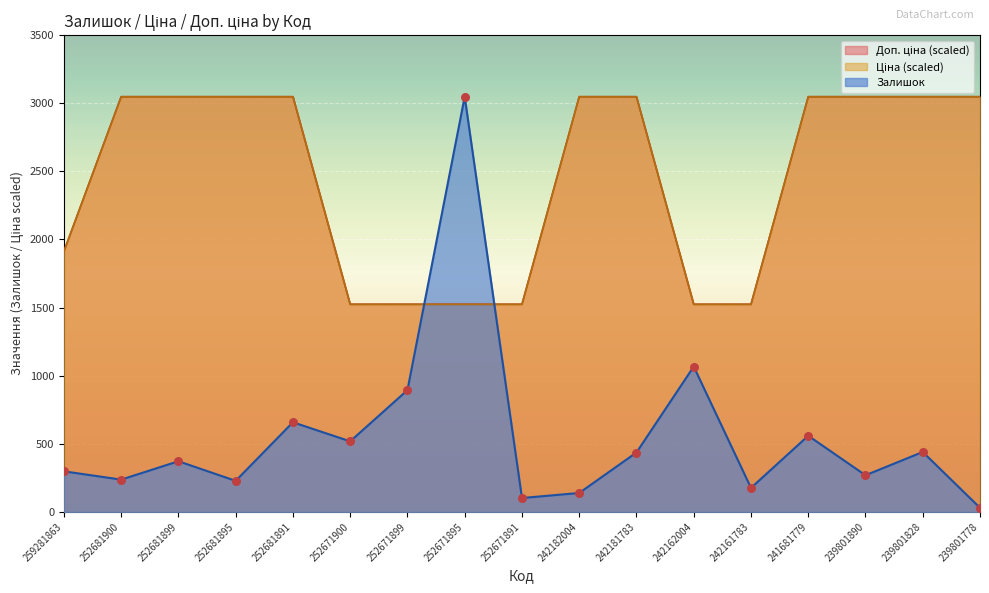

At how many categories does at least one series exceed 1330?

17